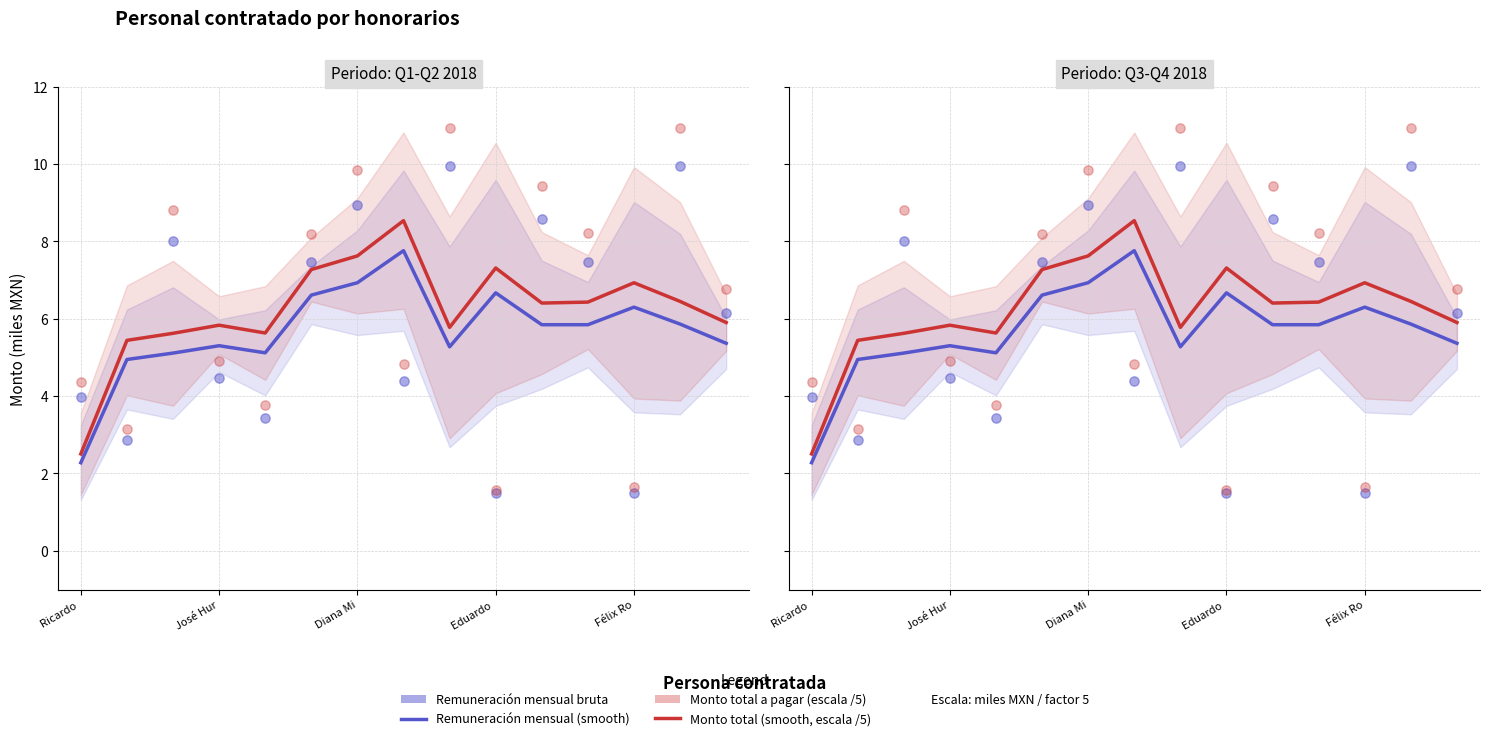

What is the total value across all series at 11?

28.0